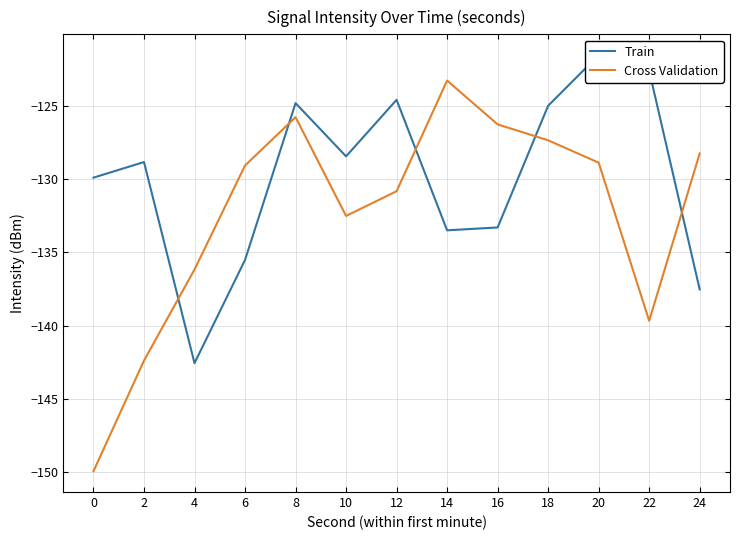

Is it true that Train equals -65.6 at 0?

False